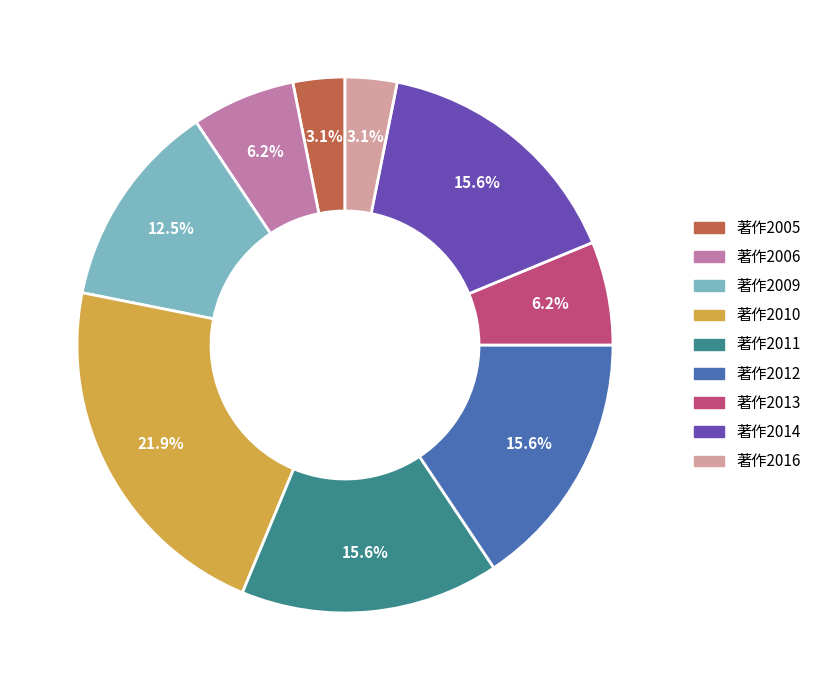

Between 著作2012 and 著作2009, which is larger?

著作2012